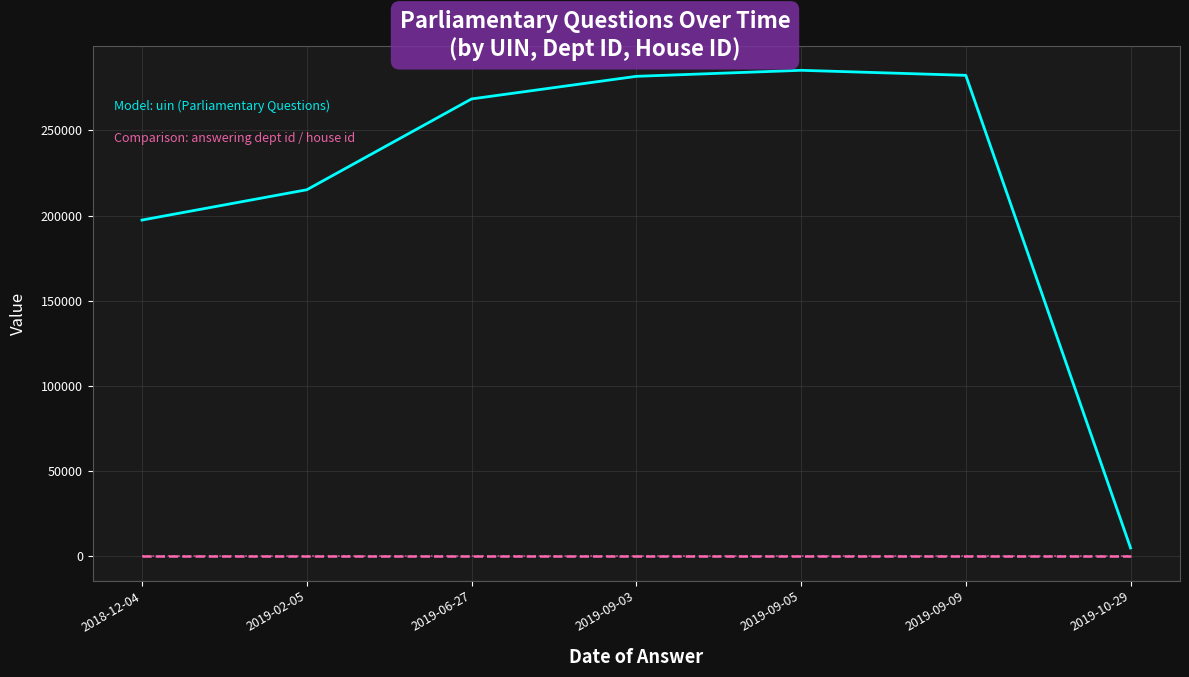

What is the greatest value displayed?

285252